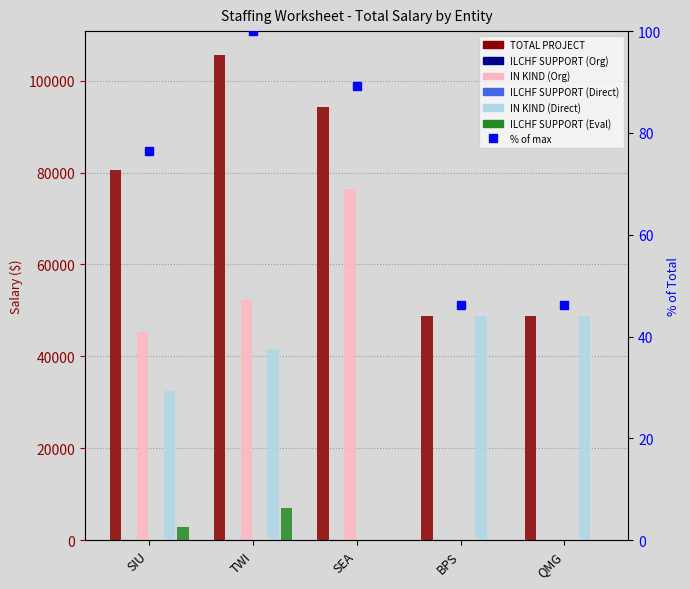

Count the number of categories in the chart.

5